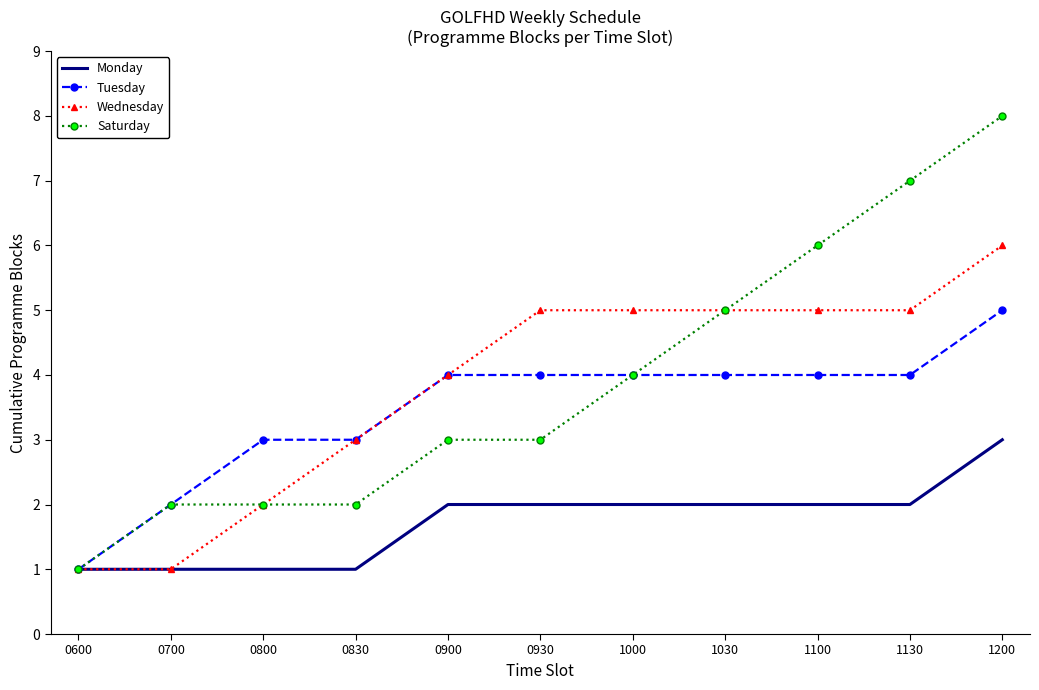

What value does the Monday series have at 0900?

2